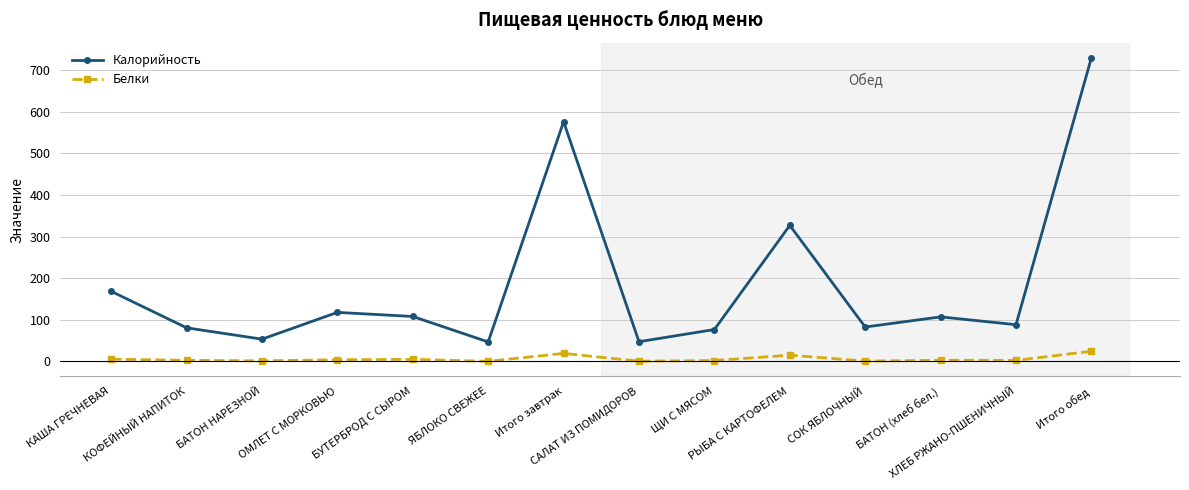

What position from the left is ХЛЕБ РЖАНО-ПШЕНИЧНЫЙ?

13